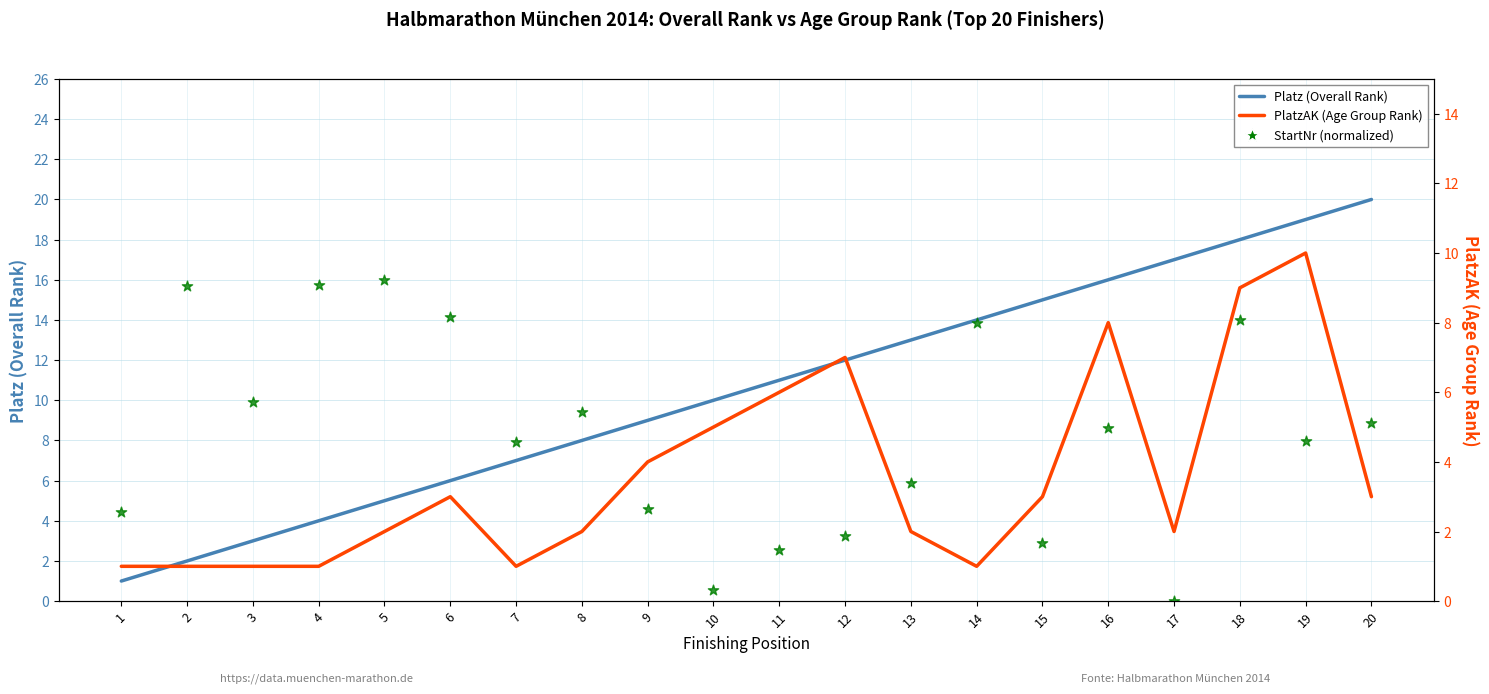

At which category is the sum across all series the highest?

18